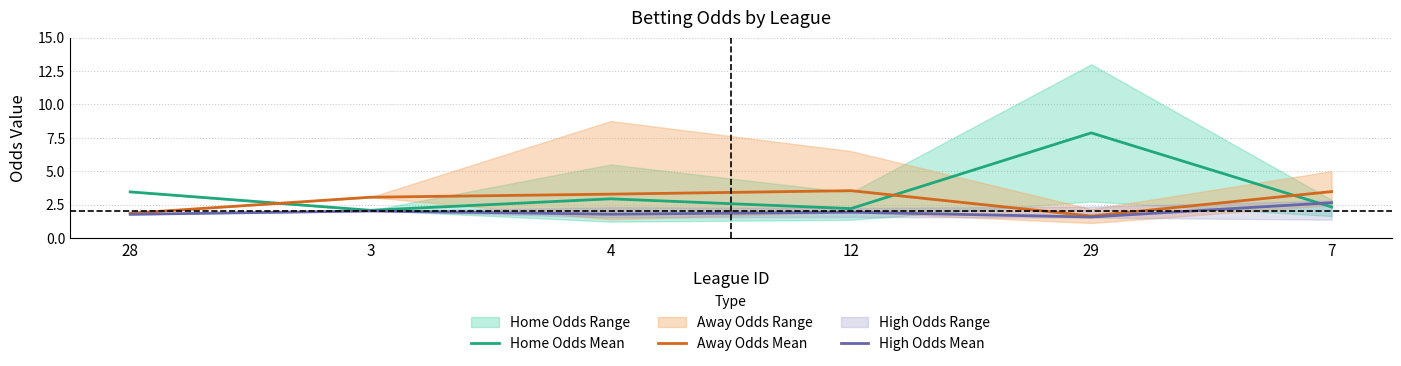

In Away Odds Mean, how many points are lower than both neighbors (excluding endpoints)?

1